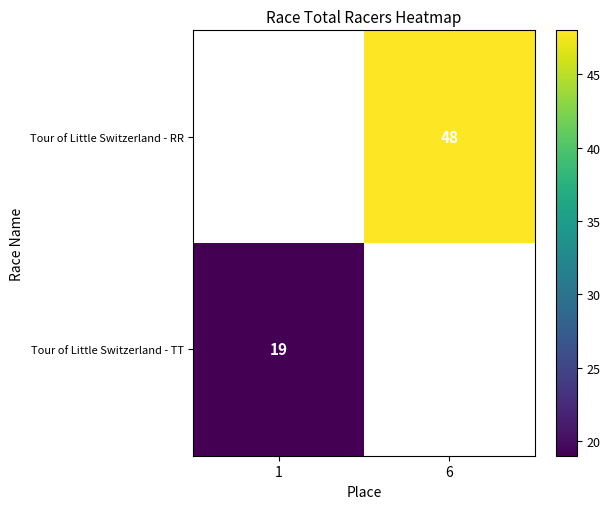

Is the value of Tour of Little Switzerland - RR at 1 greater than the value of Tour of Little Switzerland - TT at 1?

No